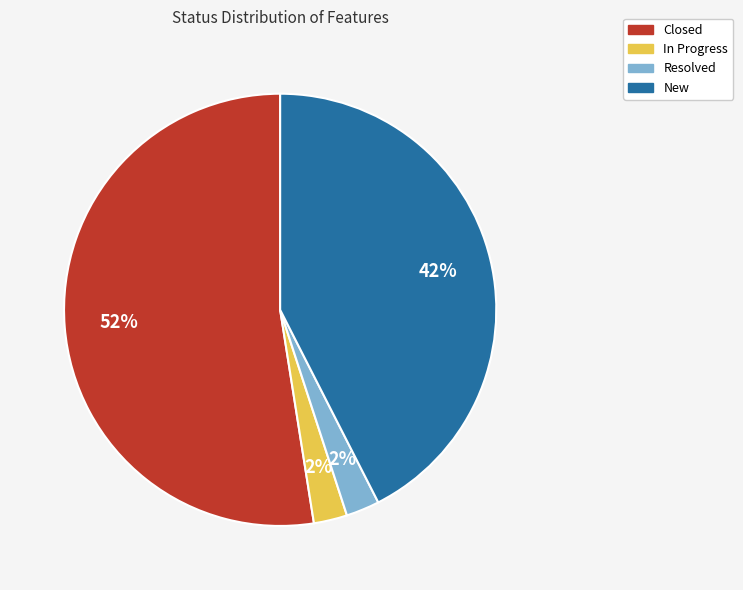

Approximately how many times larger is the value at In Progress compared to Resolved?

1.0